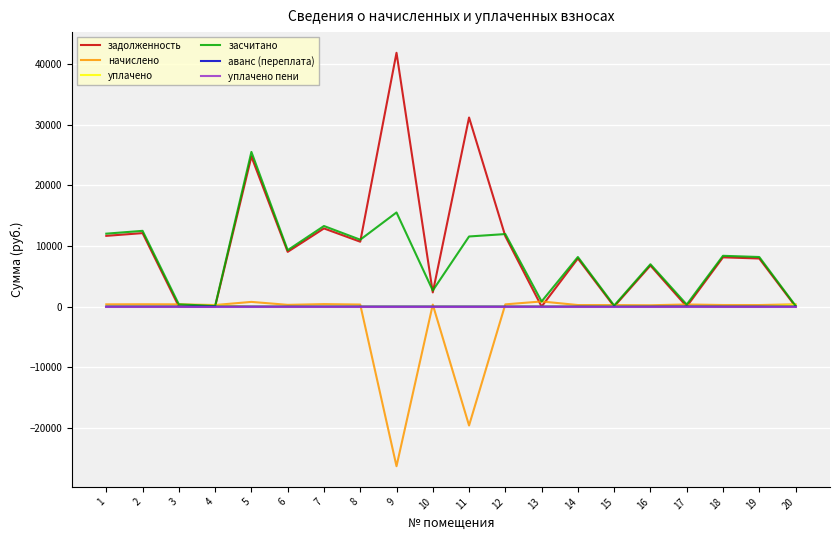

How many distinct data groups are displayed?

6